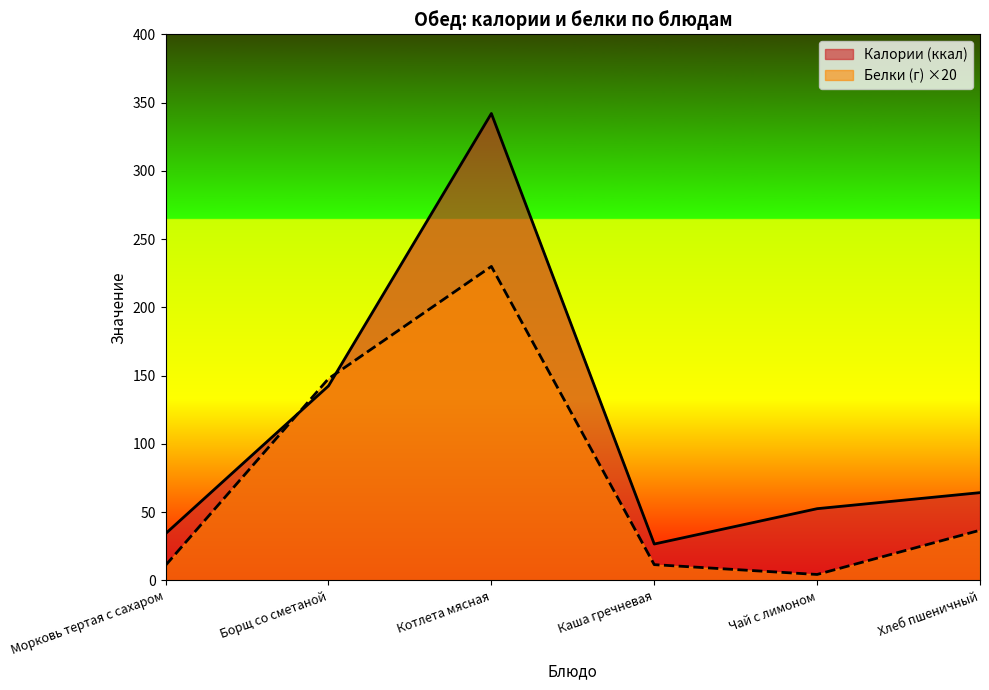

Which series has the largest total across all categories?

Калории (ккал)